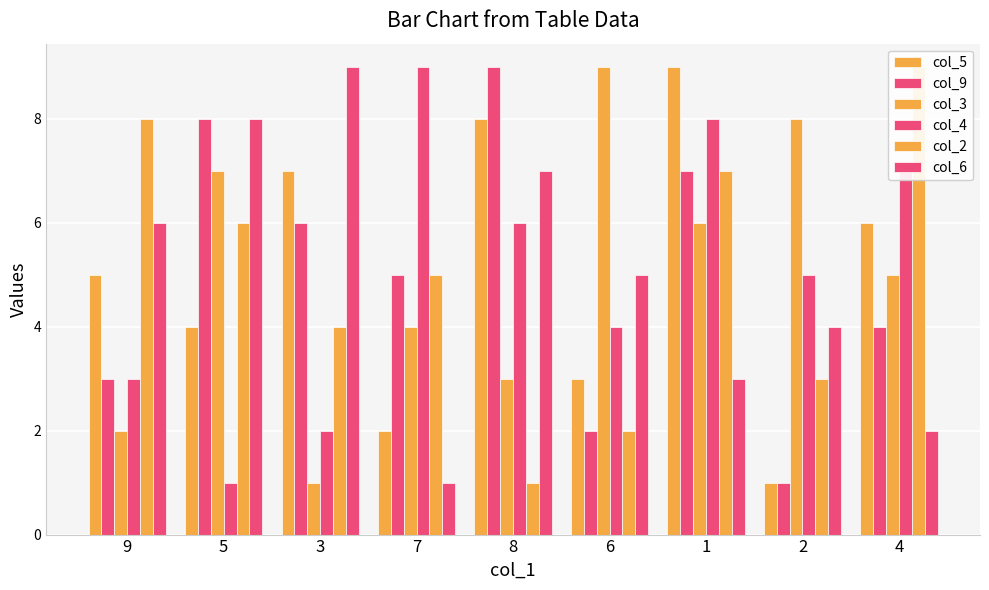

Which category has the lowest value in the col_2 series?

8